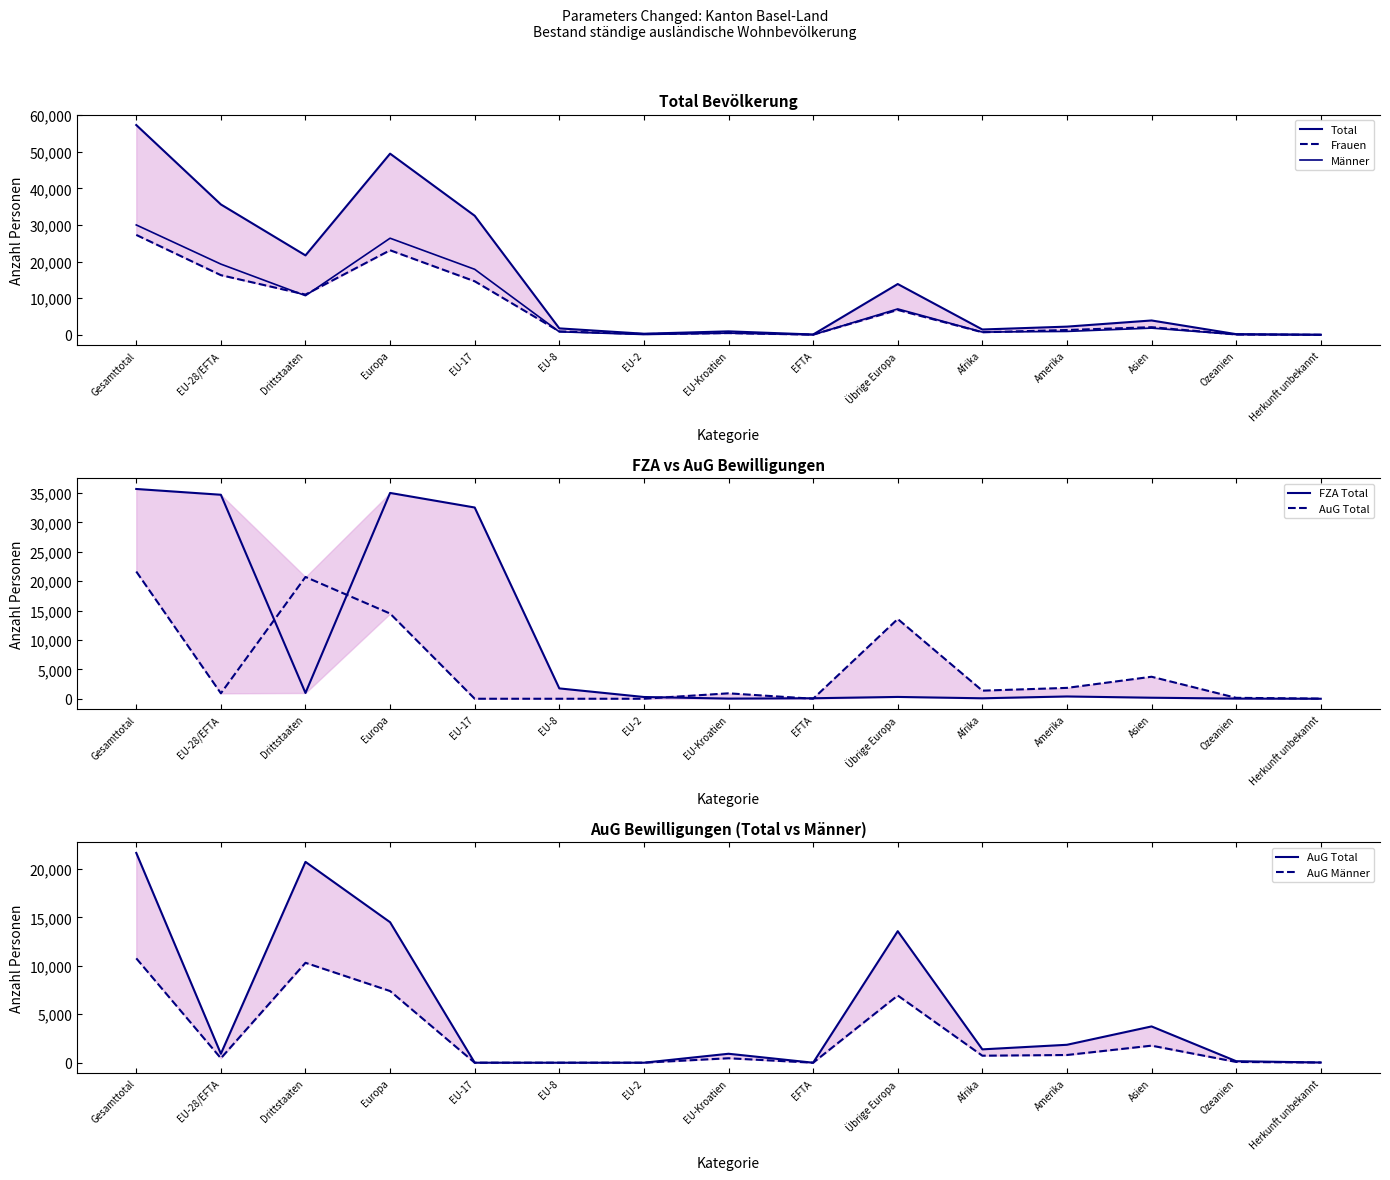

True or false: AuG Männer has more than 2 points higher than both neighbors.

True